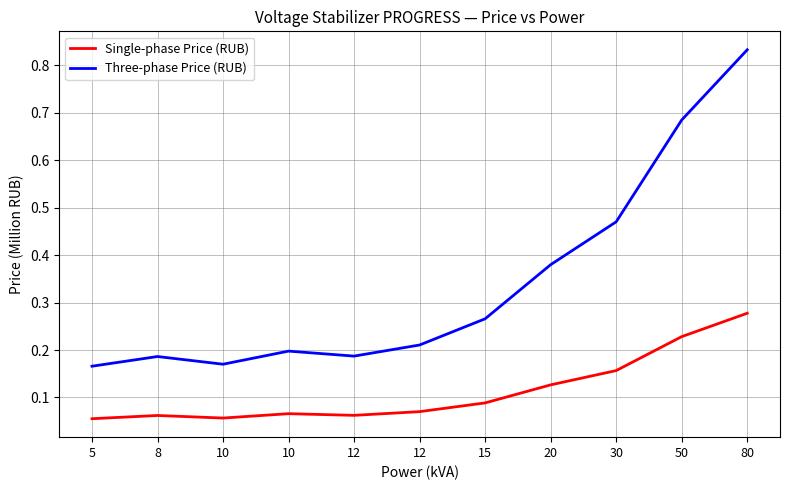

What are all the series names shown in the legend?

Single-phase Price (RUB), Three-phase Price (RUB)